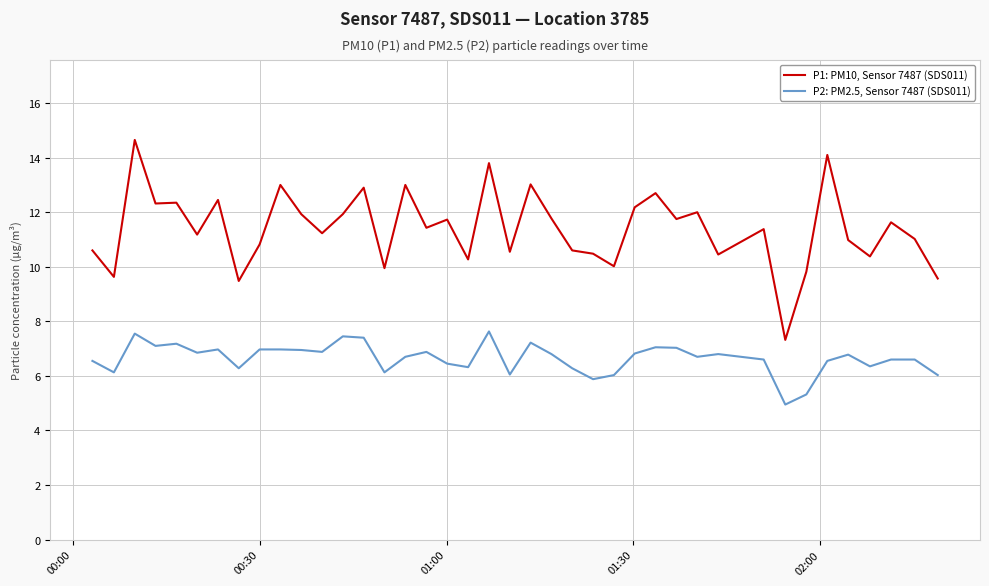

Which series has the largest total across all categories?

P1: PM10, Sensor 7487 (SDS011)